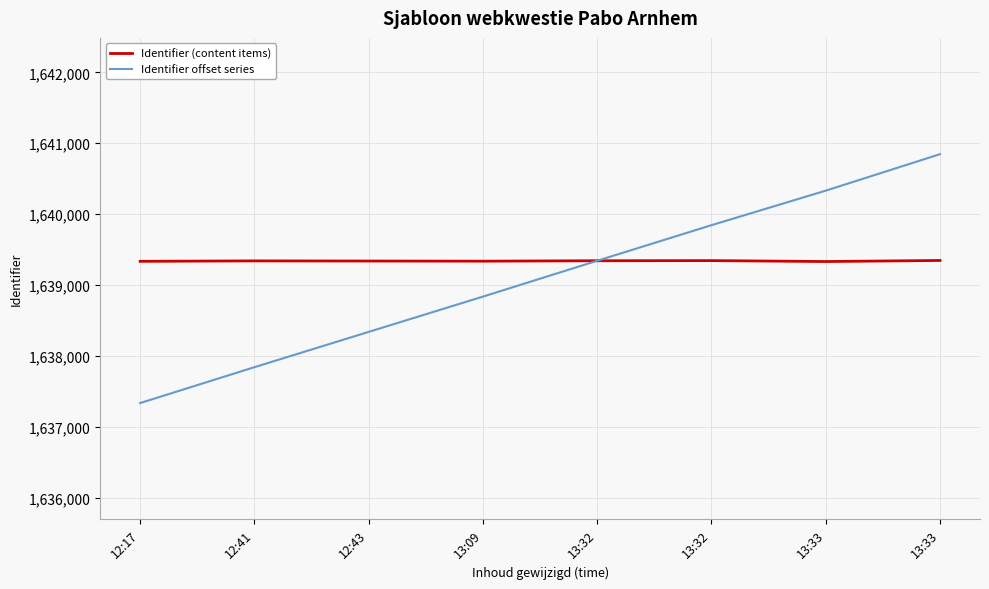

Reading right to left, transcribe all the data shown in this chart.

Identifier (content items): 1639345	1639330	1639343	1639341	1639335	1639337	1639339	1639333
Identifier offset series: 1640845	1640330	1639843	1639341	1638835	1638337	1637839	1637333